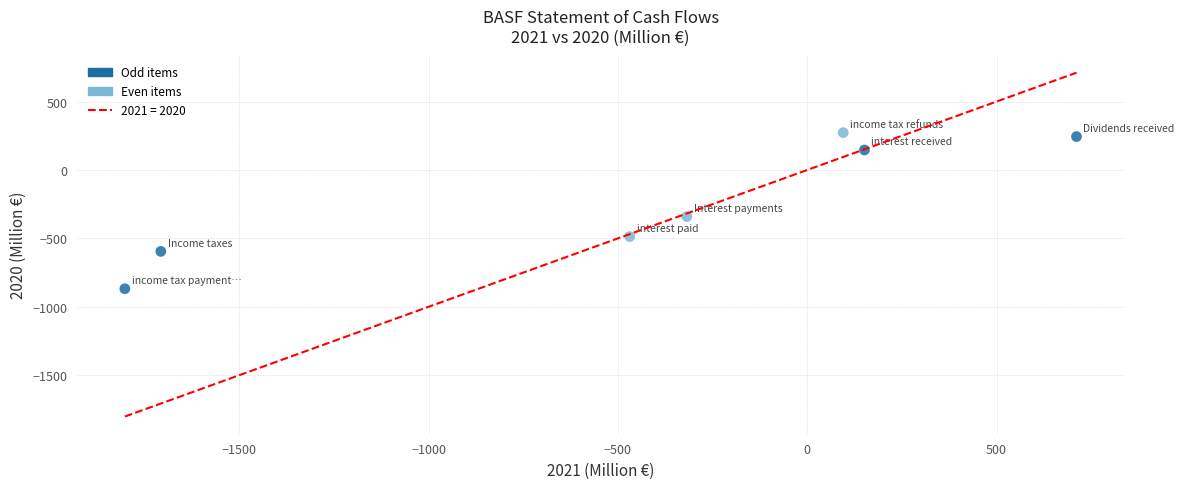

What is the average X value?

-477